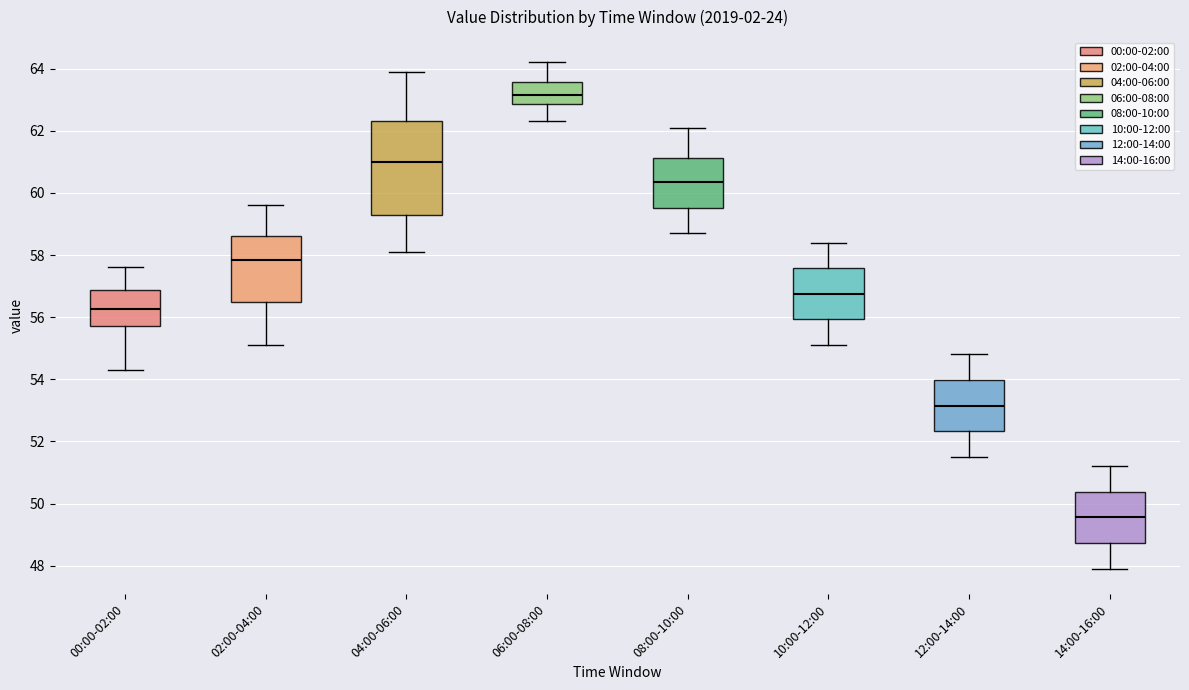

Reading left to right, read every box against the y-axis: the position of its median line, the range the box covers, and the ends of its whiskers. The values are not printed on the chart, so give them approximately, as read against the axis.

00:00-02:00: median 56.2, box 55.8 to 56.8, whiskers 54.4 to 57.6
02:00-04:00: median 57.8, box 56.4 to 58.6, whiskers 55.2 to 59.6
04:00-06:00: median 61.0, box 59.2 to 62.4, whiskers 58.2 to 64.0
06:00-08:00: median 63.2, box 62.8 to 63.6, whiskers 62.4 to 64.2
08:00-10:00: median 60.4, box 59.6 to 61.2, whiskers 58.8 to 62.2
10:00-12:00: median 56.8, box 56.0 to 57.6, whiskers 55.2 to 58.4
12:00-14:00: median 53.2, box 52.4 to 54.0, whiskers 51.6 to 54.8
14:00-16:00: median 49.6, box 48.8 to 50.4, whiskers 48.0 to 51.2